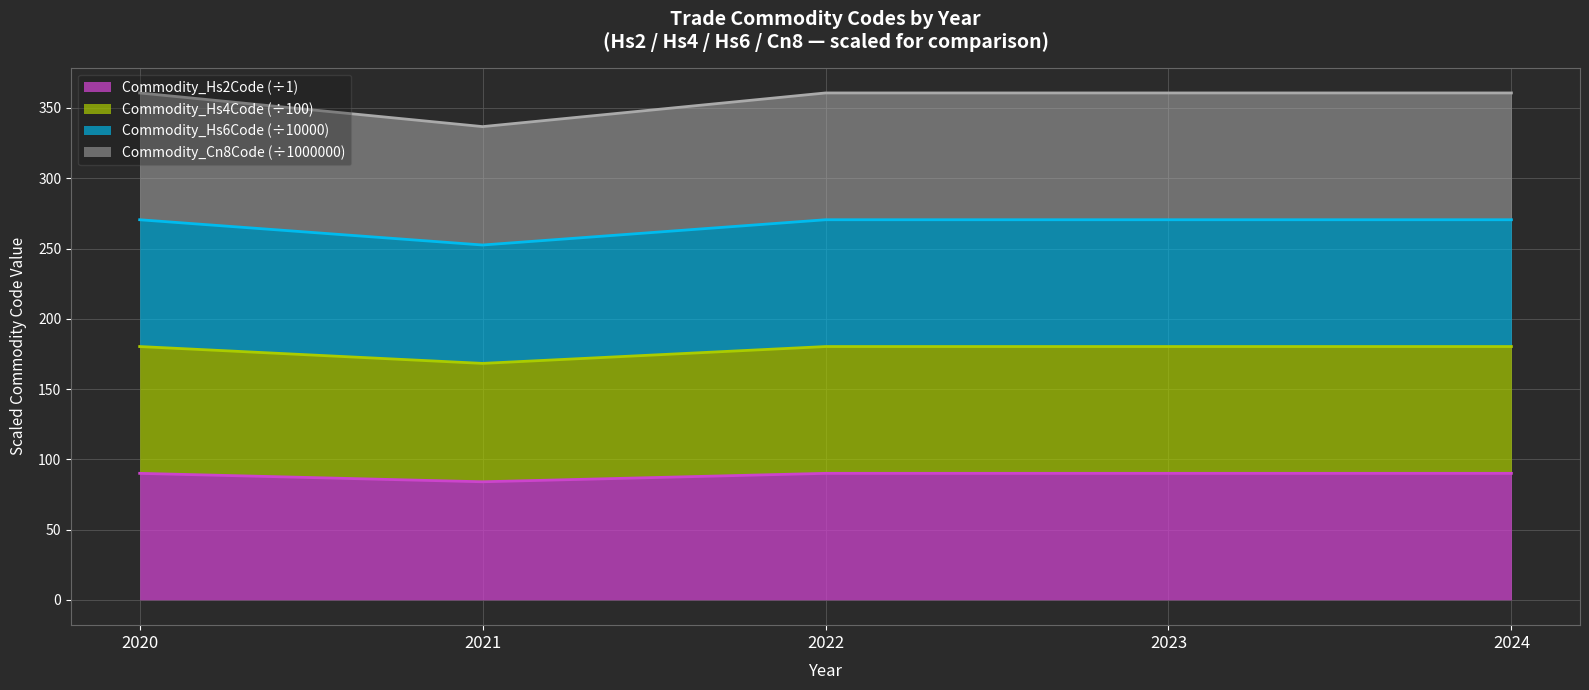

At which category is the sum across all series the highest?

2020